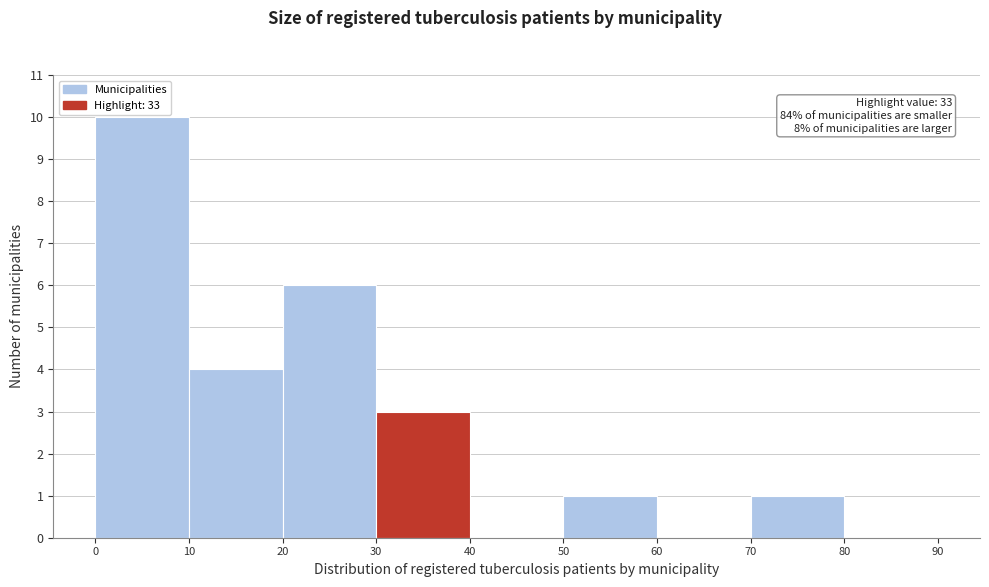

Which range on the x-axis has the tallest bar?

0 to 10